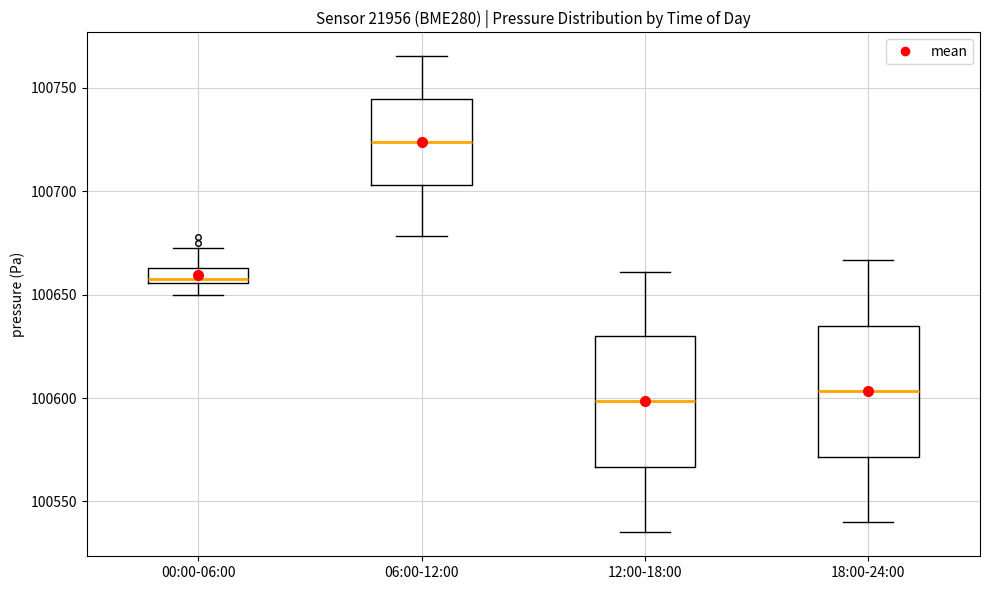

Which box's median line is the highest?

06:00-12:00